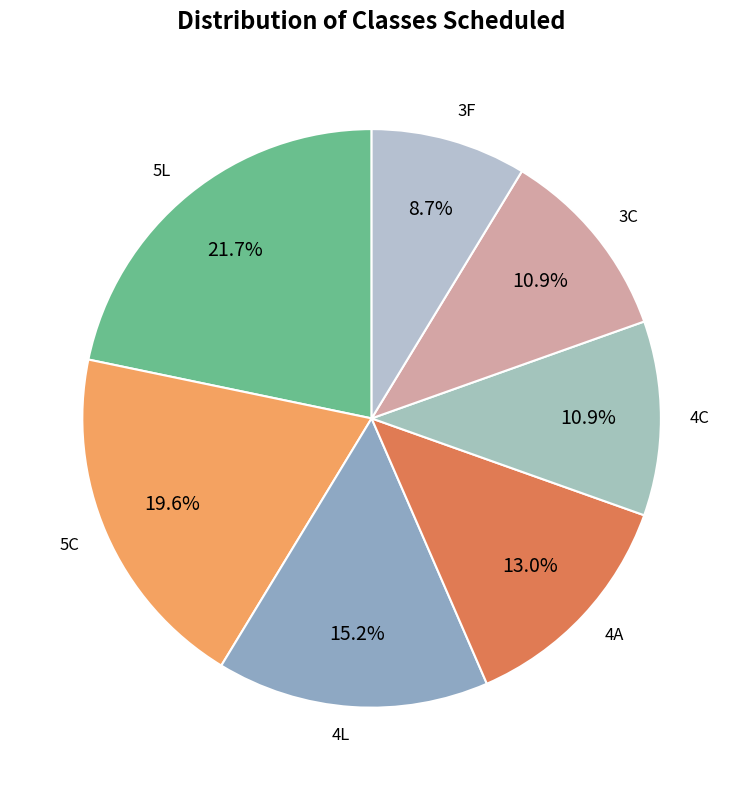

Which category has the biggest portion of the pie?

5L